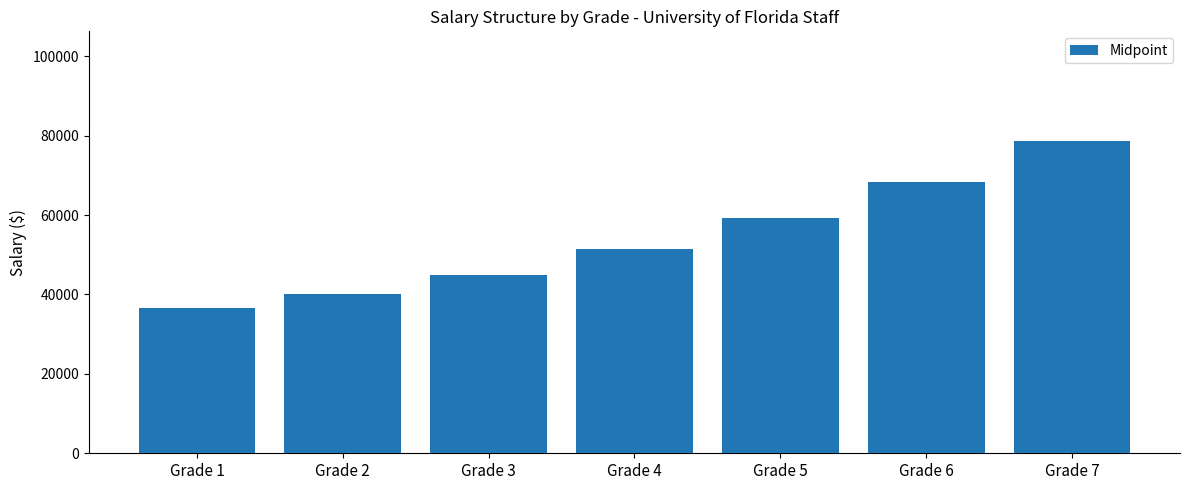

Does the chart contain stacked bars?

No